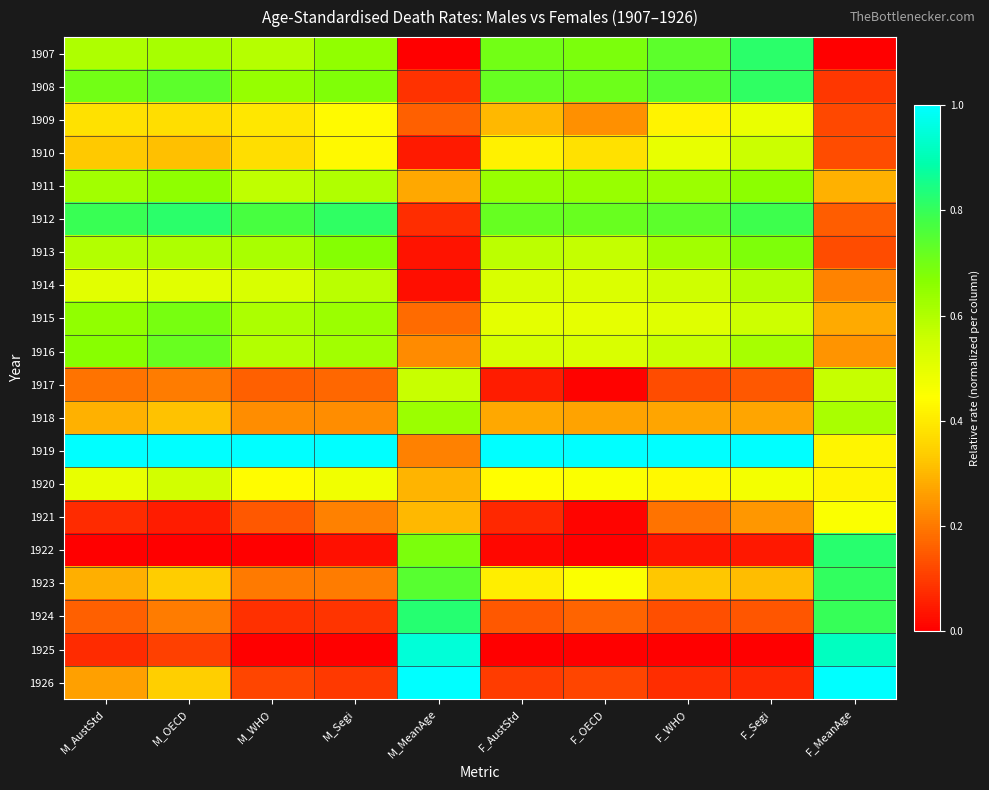

Rank the series at M_WHO from highest to lowest value.

1919, 1912, 1908, 1913, 1915, 1916, 1907, 1911, 1914, 1920, 1909, 1910, 1918, 1923, 1917, 1921, 1926, 1924, 1922, 1925